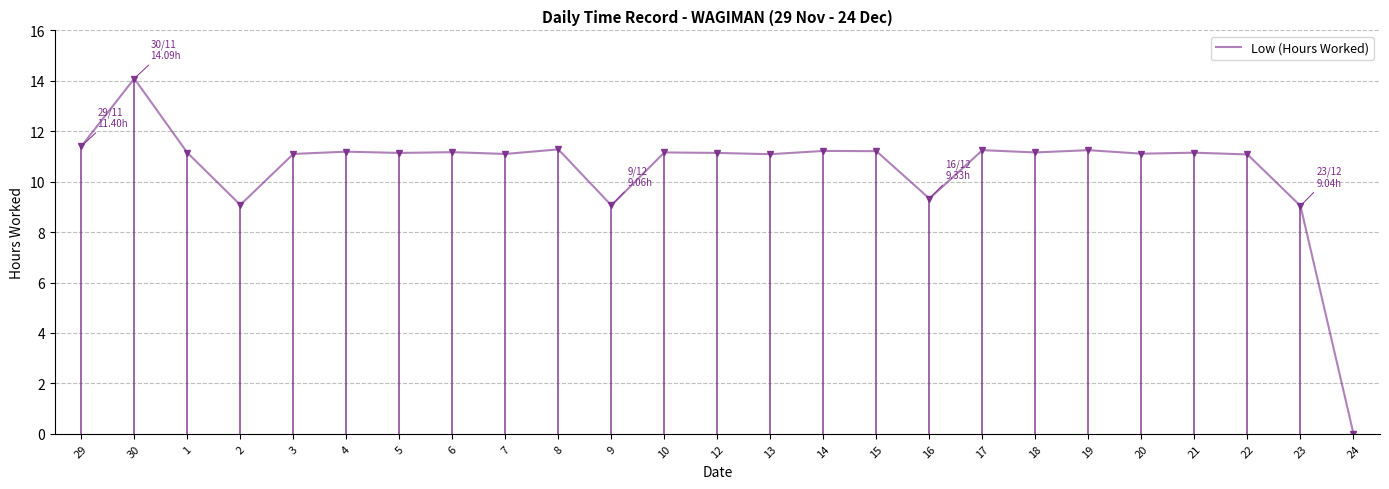

How many values are above zero?

24